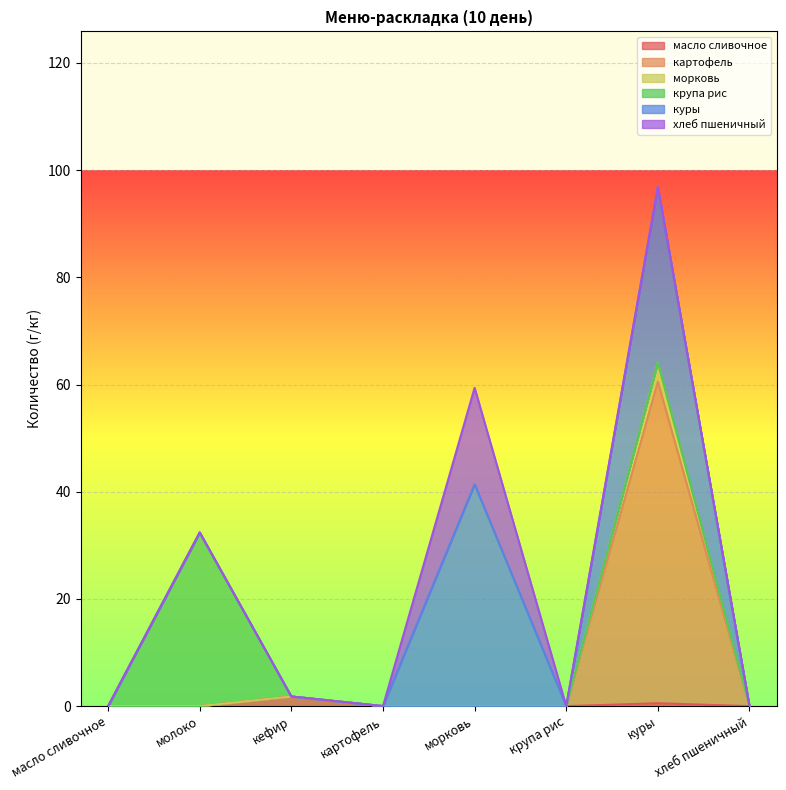

At which category is the sum across all series the highest?

куры